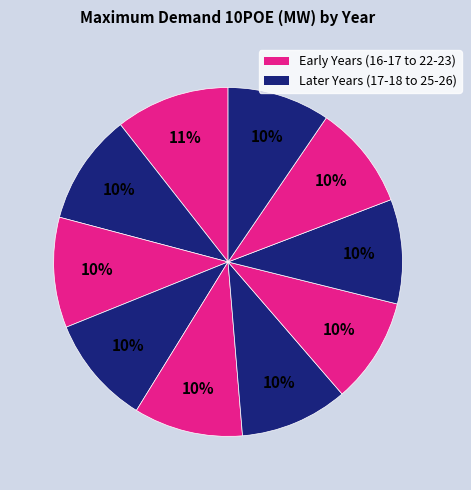

How many slices are in this pie chart?

10